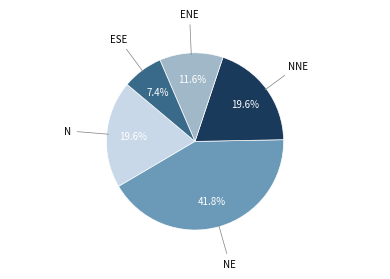

To the nearest percent, what portion does NE represent?

42%